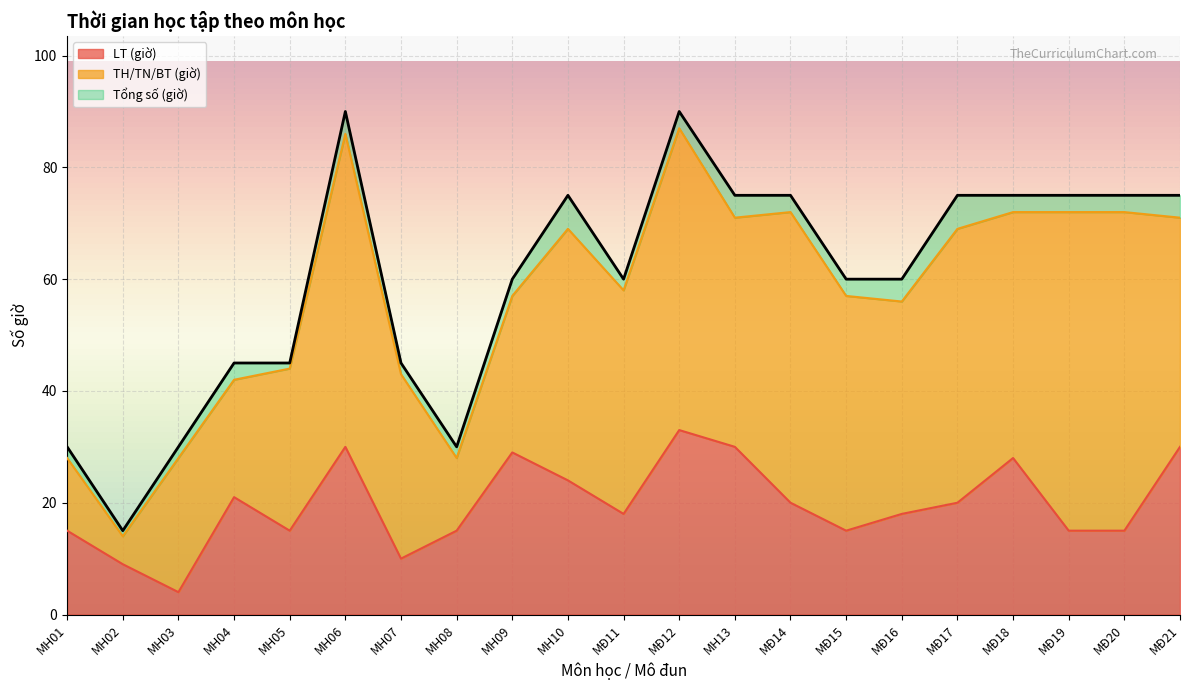

How many data points in LT (giờ) are less than 18?

9